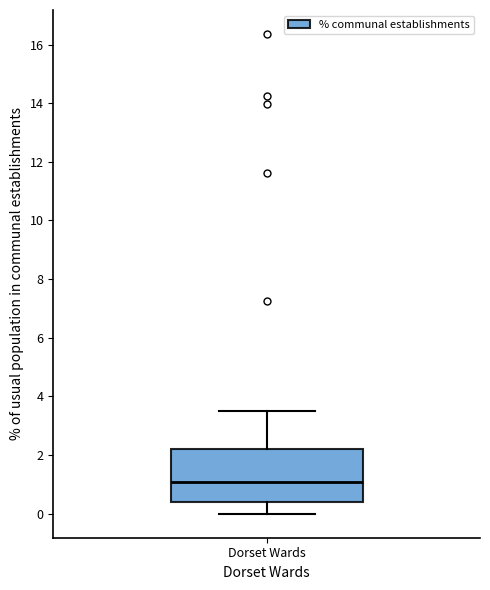

Read this box plot against the y-axis: the position of the median line, the range covered by the box, and the ends of both whiskers. The values are not printed on the chart, so give them approximately, as read against the axis.

median 1.0, box 0.4 to 2.2, whiskers 0.0 to 3.6